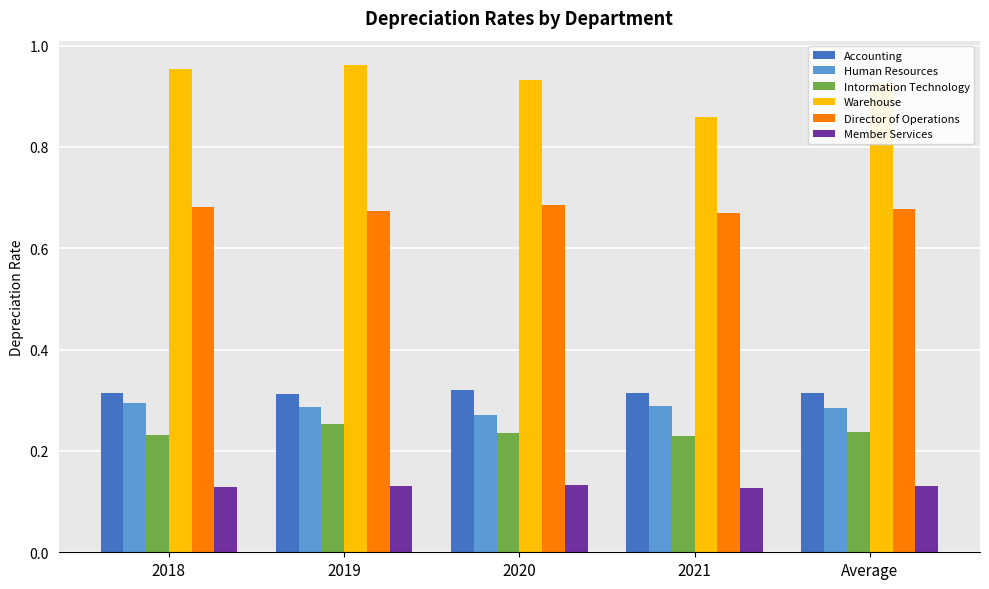

What is the label of the 1st bar from the left?

2018